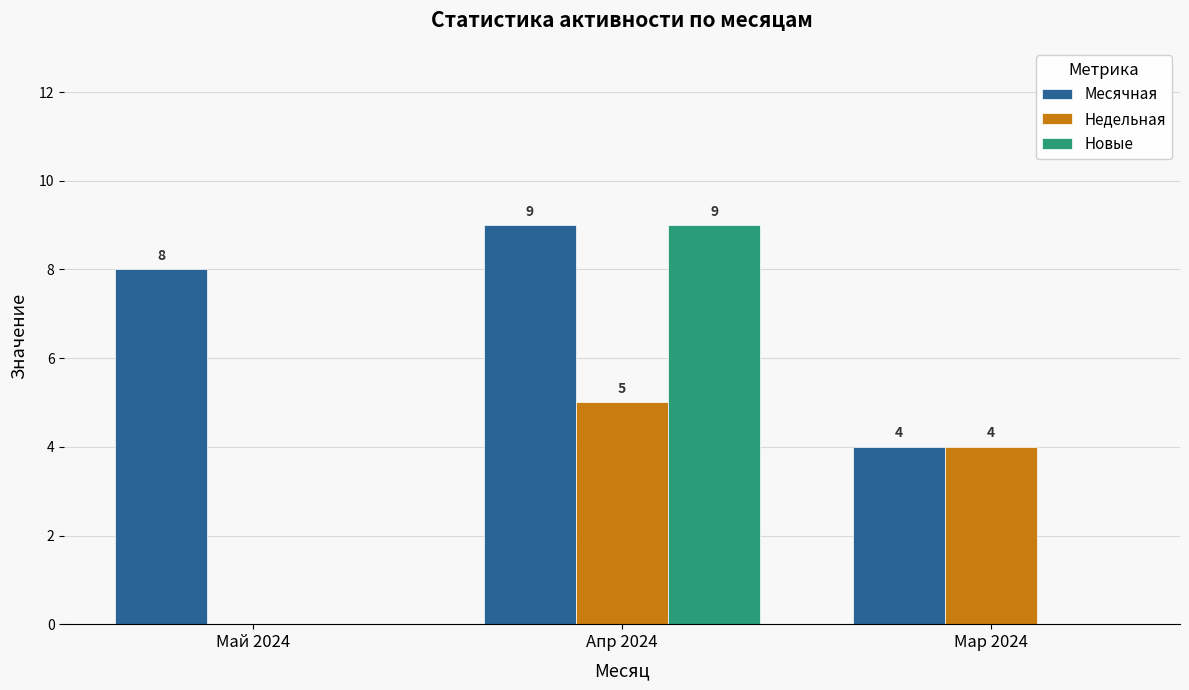

What is the maximum value for Новые?

9